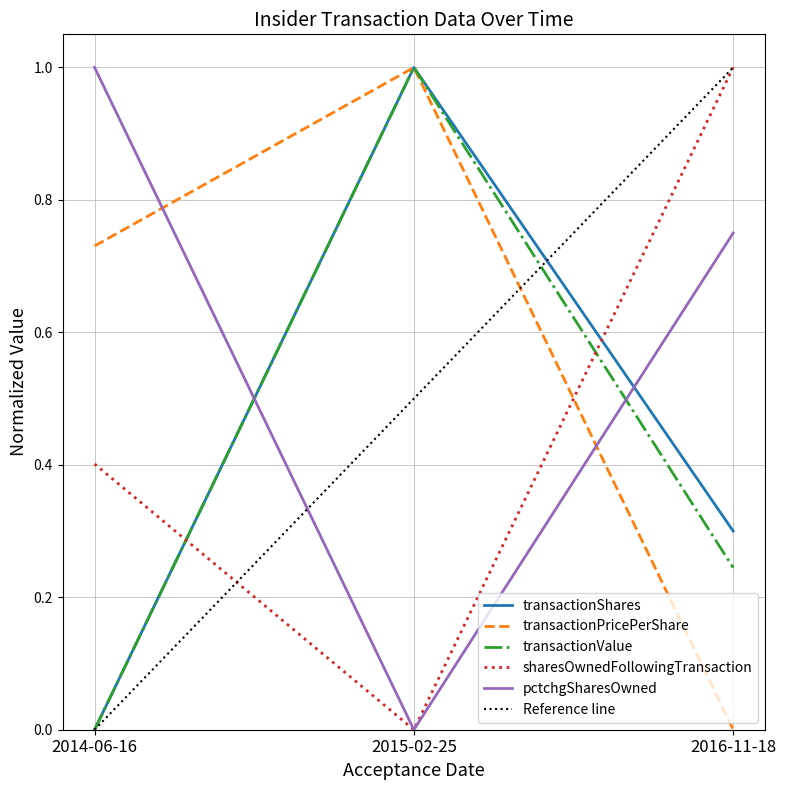

What are all the series names shown in the legend?

transactionShares, transactionPricePerShare, transactionValue, sharesOwnedFollowingTransaction, pctchgSharesOwned